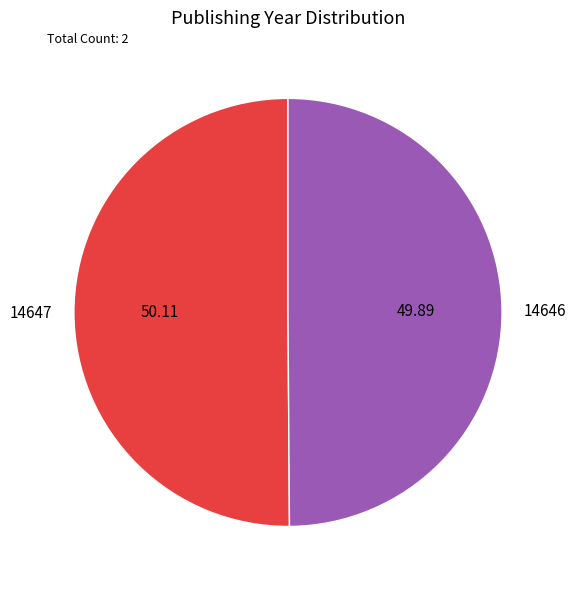

Is it true that 14646 is 61% of the pie?

False